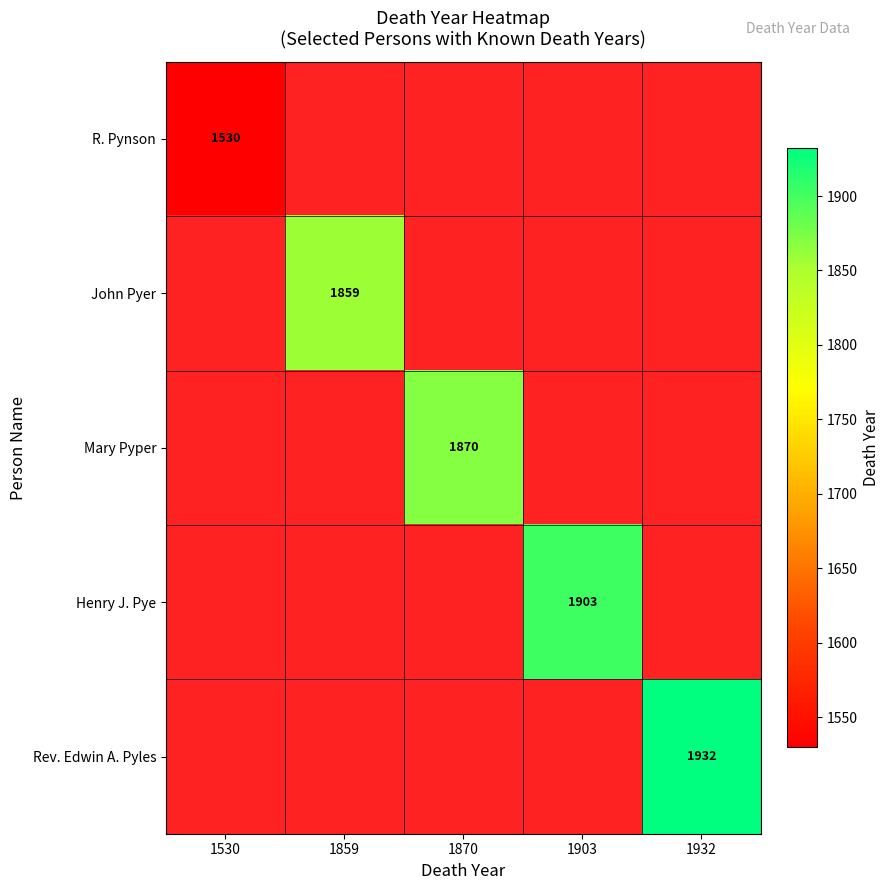

Is it true that John Pyer equals 3252 at 1859?

False